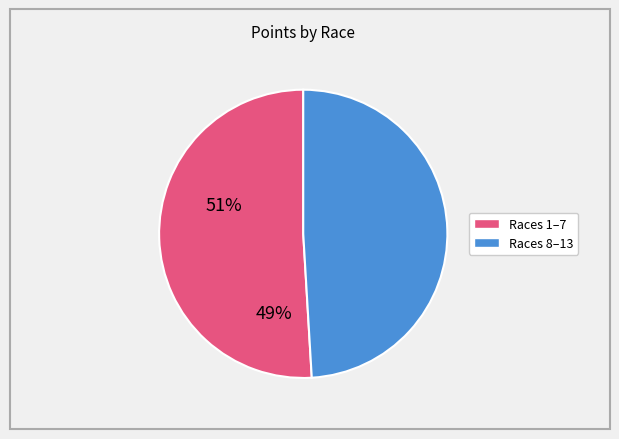

Does any single category account for the majority?

Yes